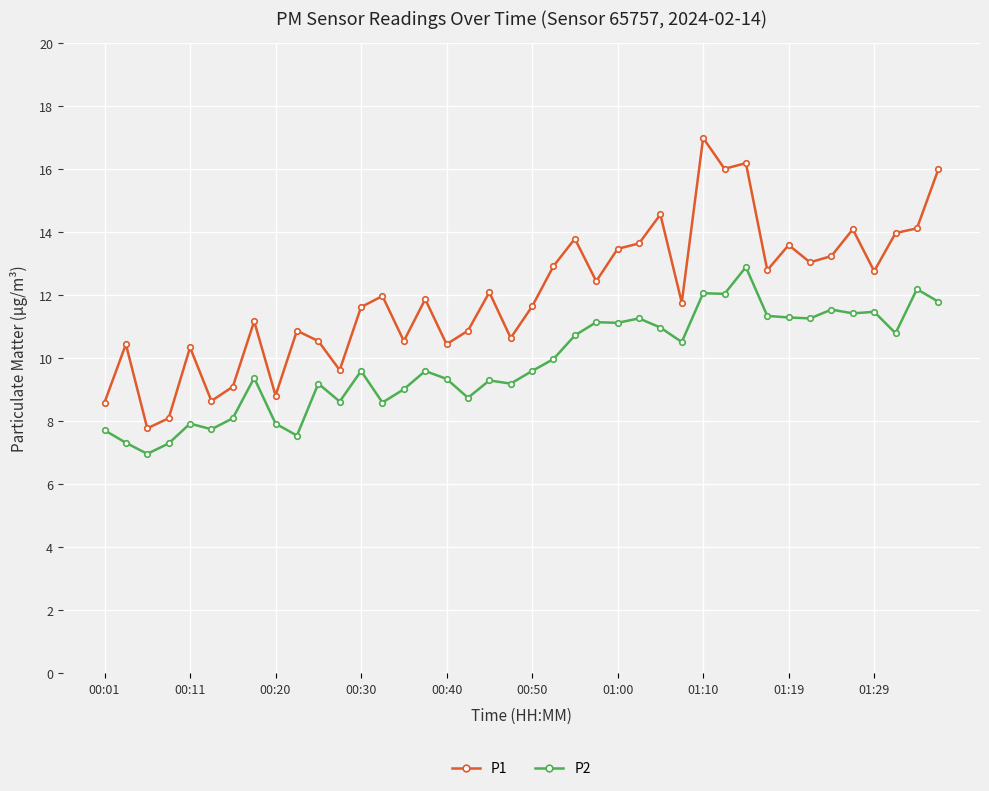

What is the difference between the maximum and minimum values in the P1 series?

9.2